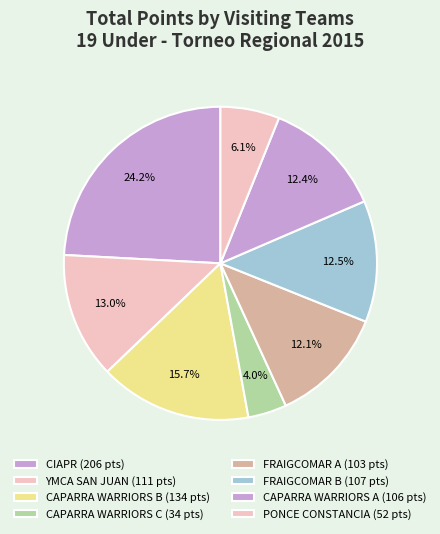

How many slices are in this pie chart?

8